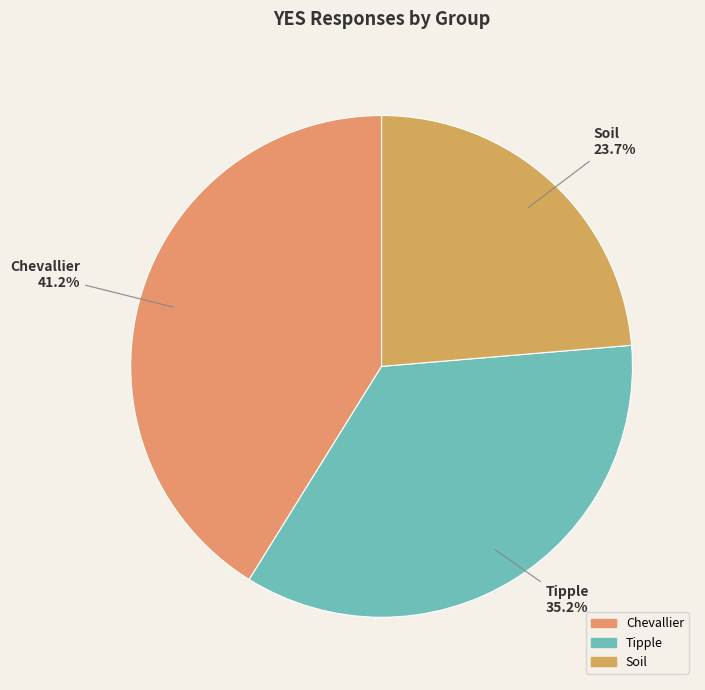

Which slice is the largest?

Chevallier